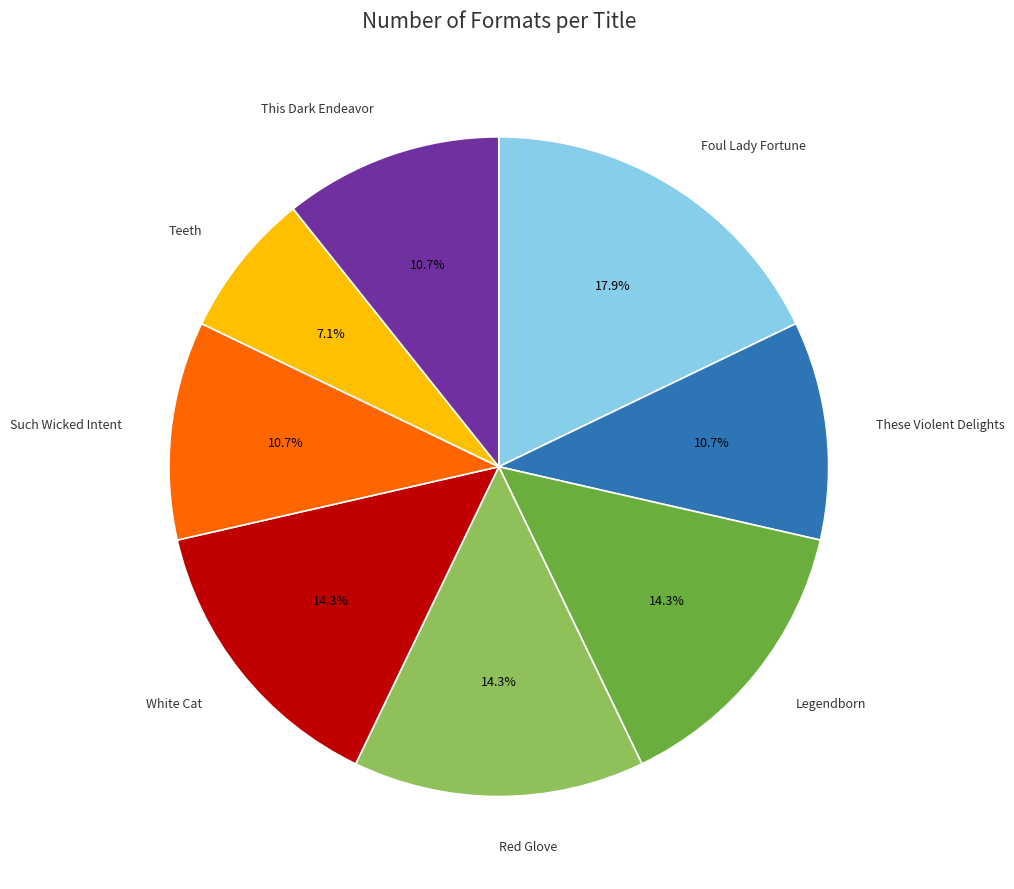

Does any single category account for the majority?

No